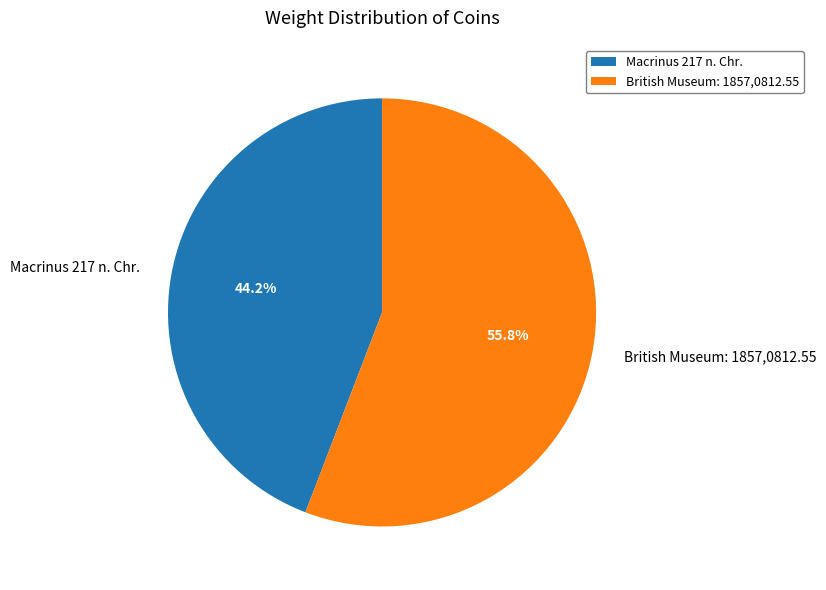

Between British Museum: 1857,0812.55 and Macrinus 217 n. Chr., which is larger?

British Museum: 1857,0812.55